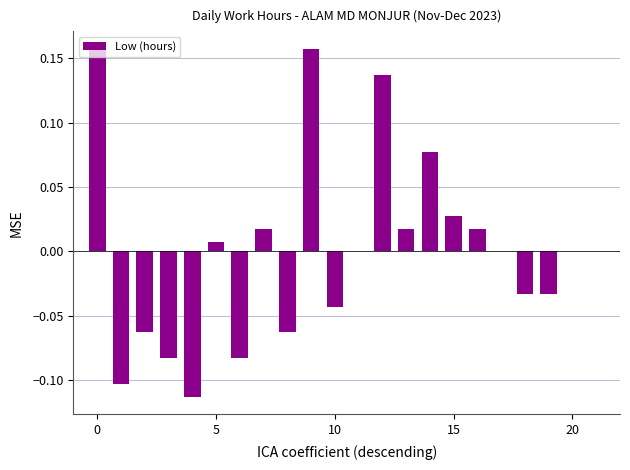

Count the number of categories in the chart.

22